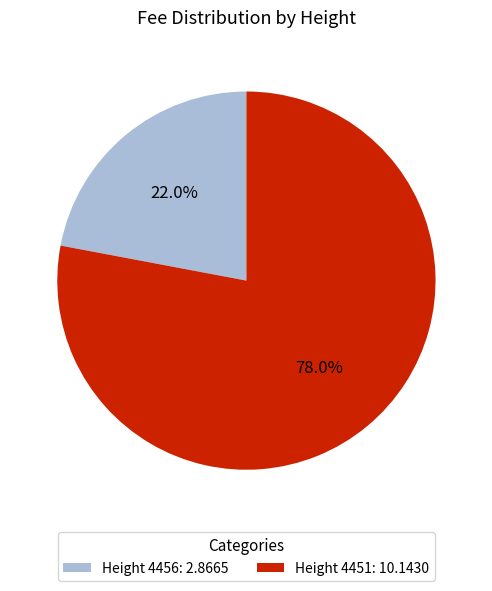

What portion of the pie excludes Height 4451: 10.1430?

22.0%